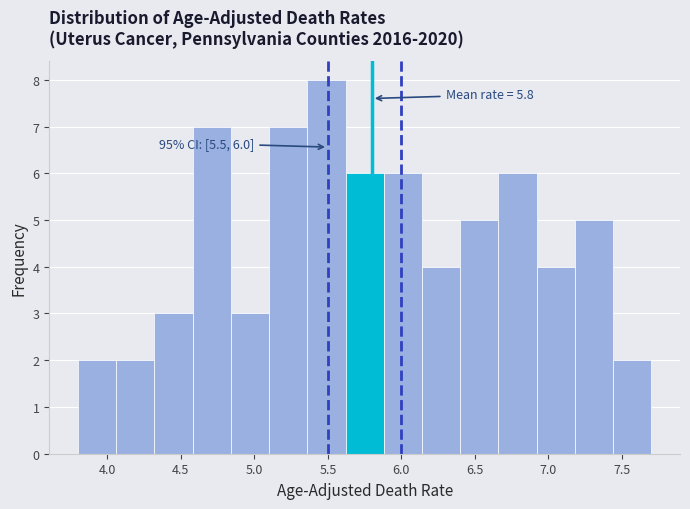

Which range on the x-axis has the tallest bar?

5.36 to 5.62